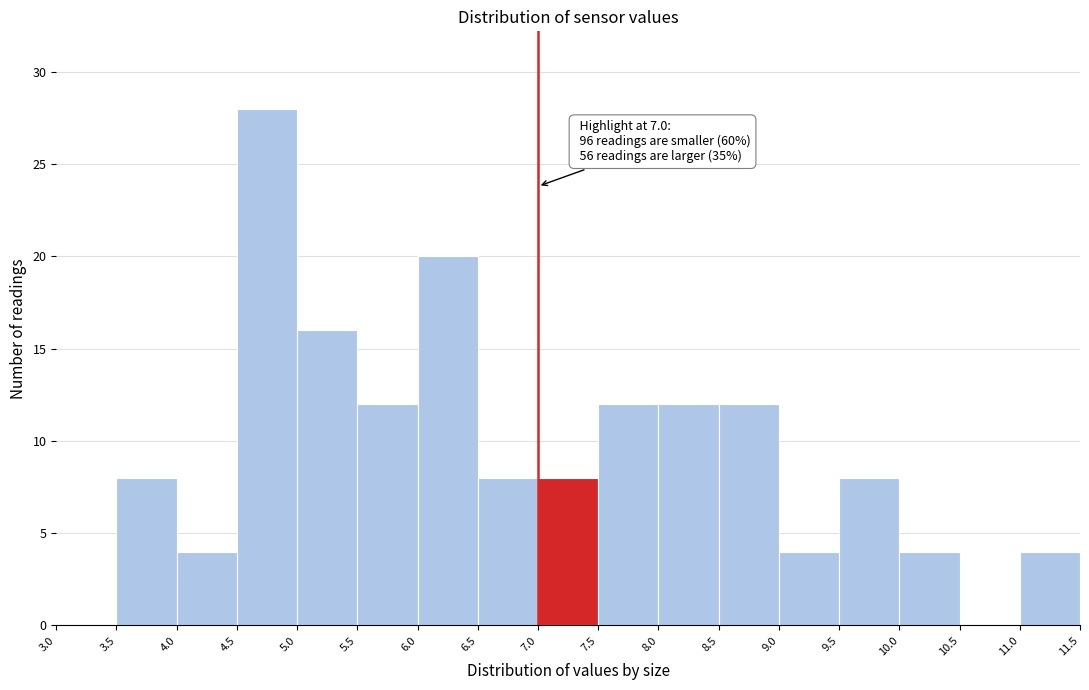

Over which range of the x-axis is the bar tallest?

4.5 to 5.0